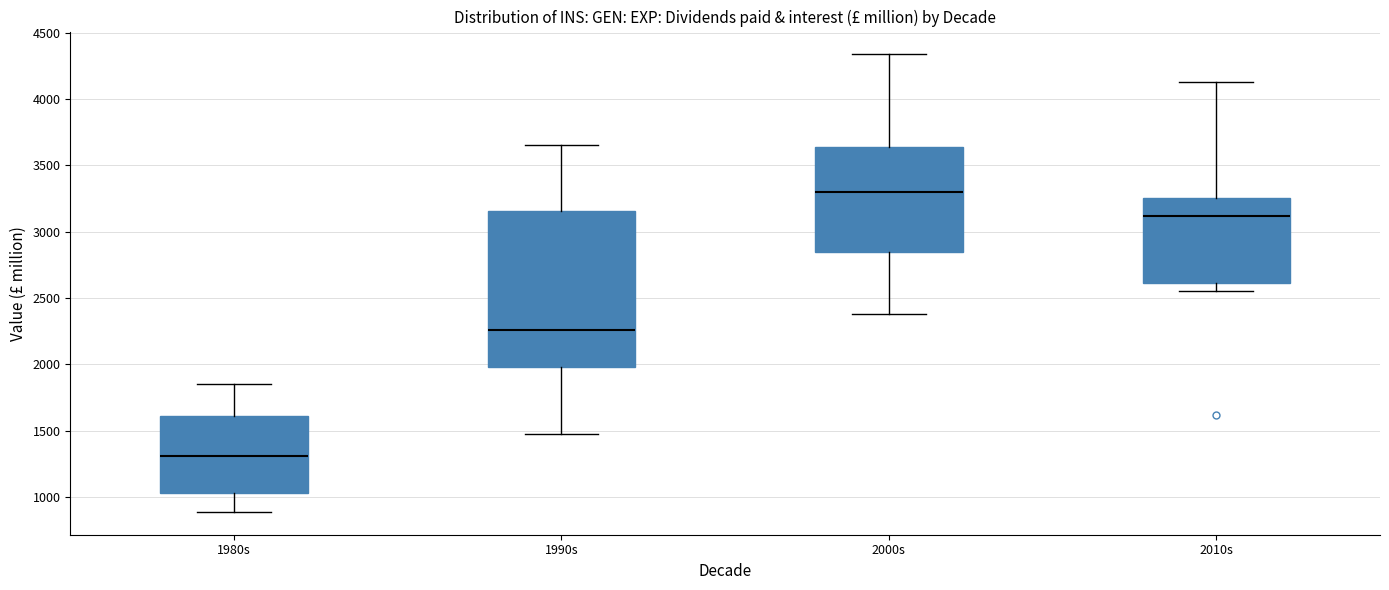

Where does the upper whisker of the box for 2000s end on the y-axis? The values are not printed on the chart, so give them approximately, as read against the axis.

4350